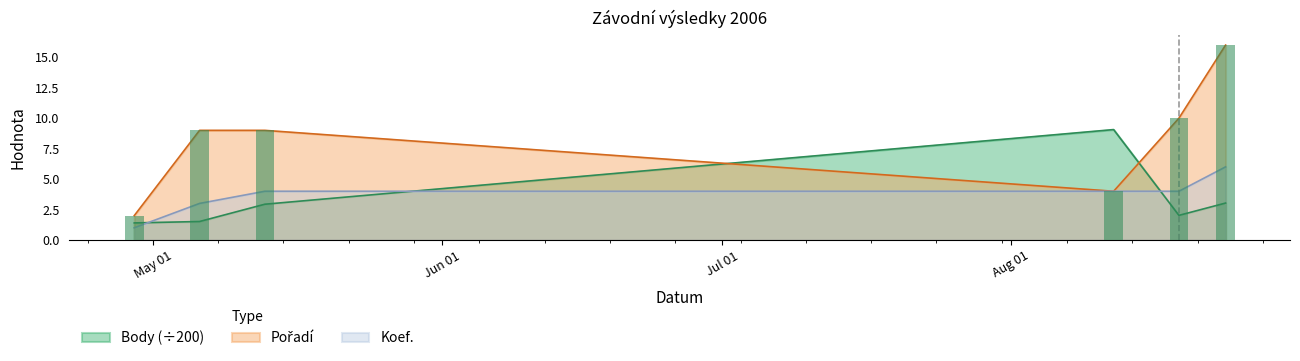

What position from the left is 2006-04-29?

1